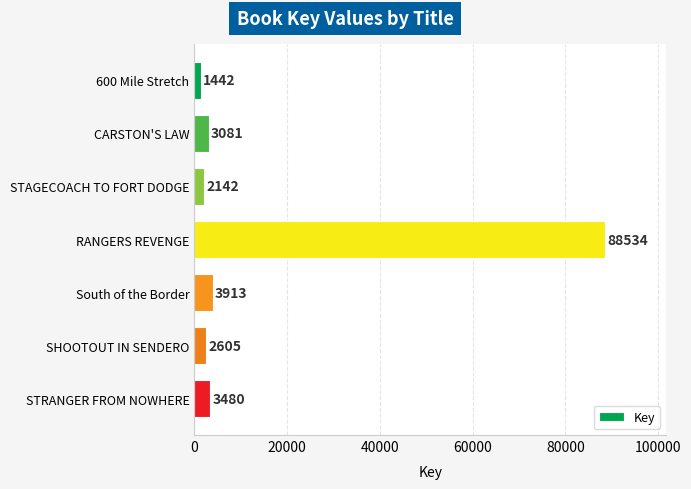

The value at RANGERS REVENGE is 88534. True or false?

True